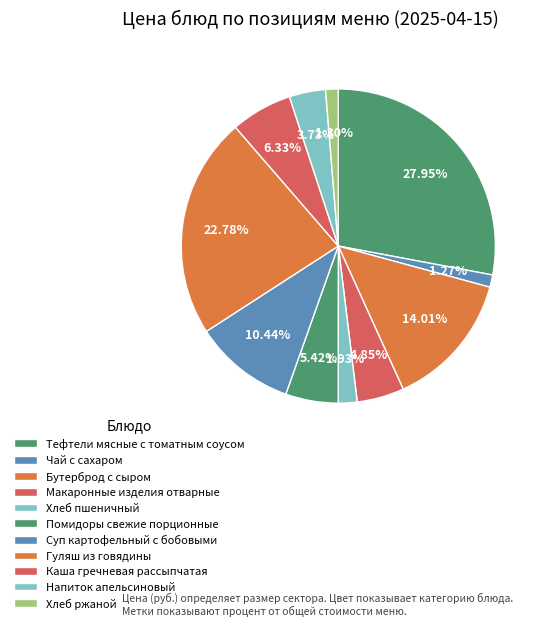

To the nearest percent, what percentage of the pie is Тефтели мясные с томатным соусом?

28%